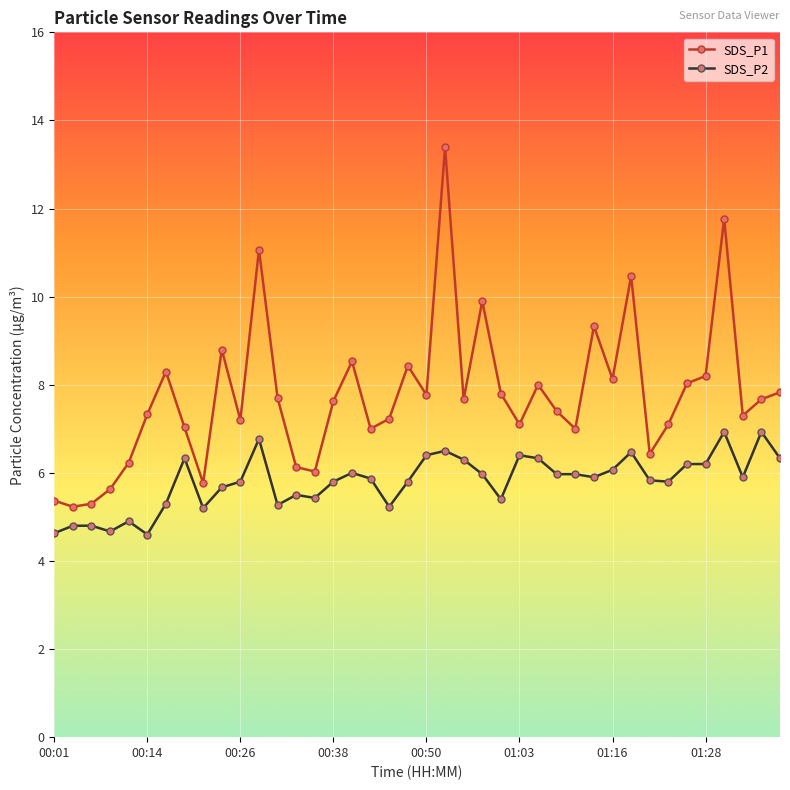

What is the sum of all SDS_P2 values?

232.2